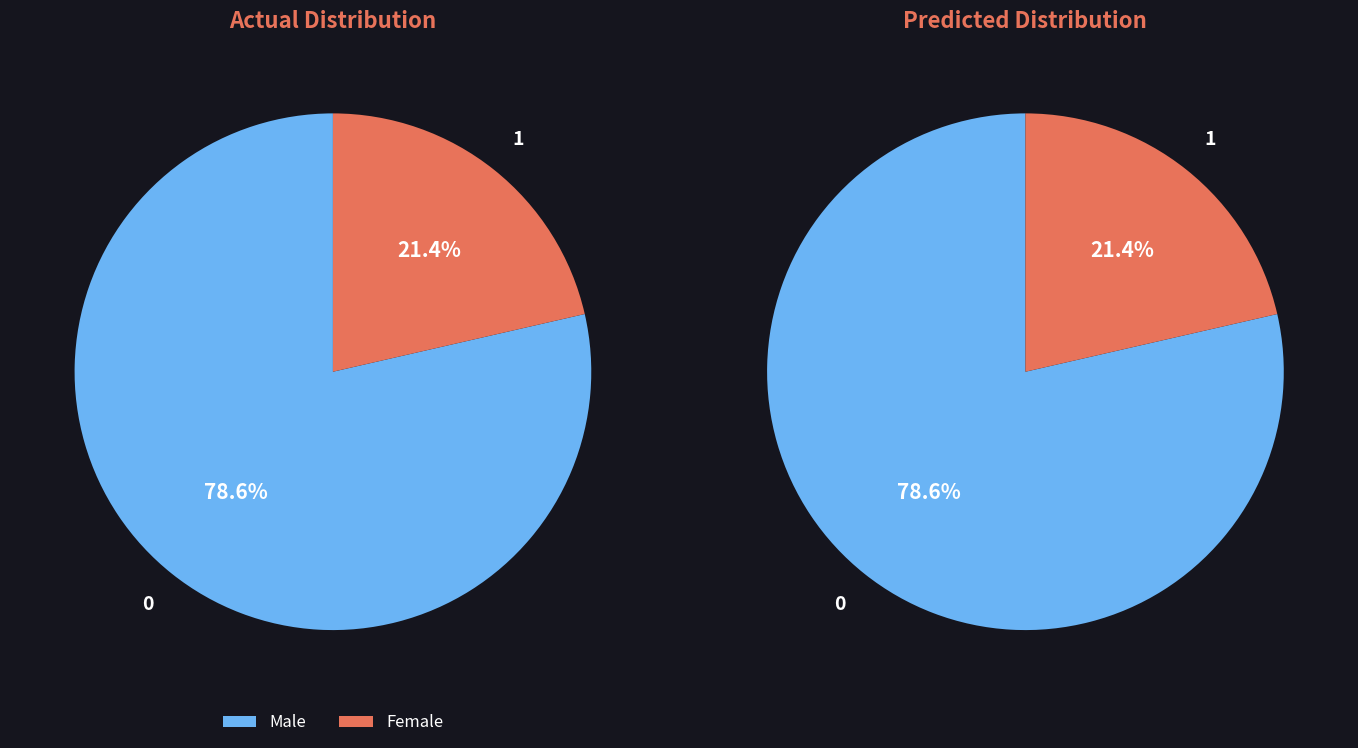

How many segments does this pie chart have?

2